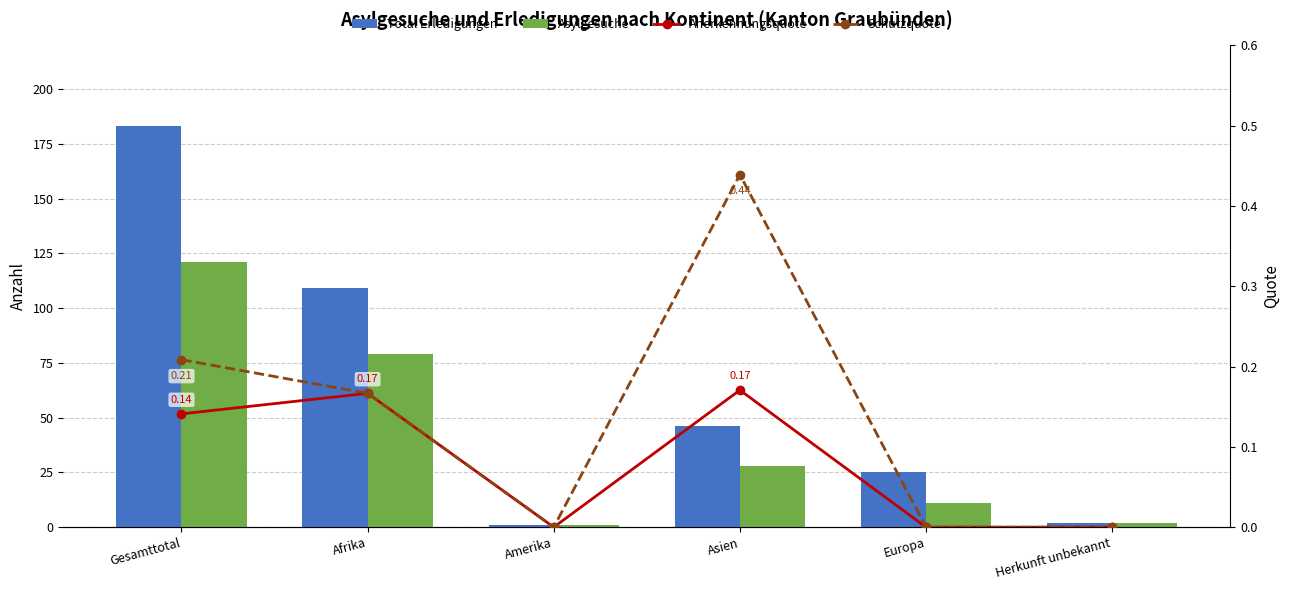

What position from the right is Herkunft unbekannt?

1